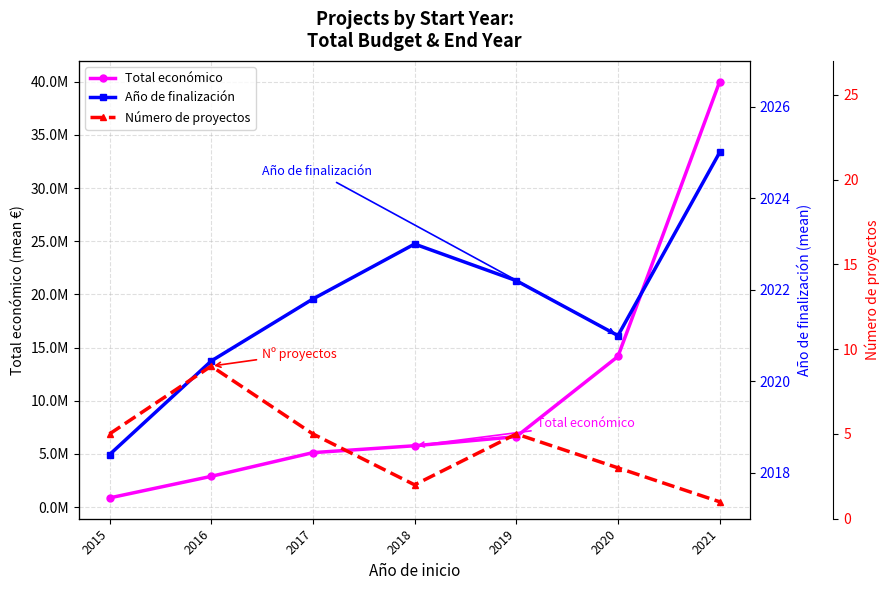

What is the total value across all series at 2020?

14165635.7